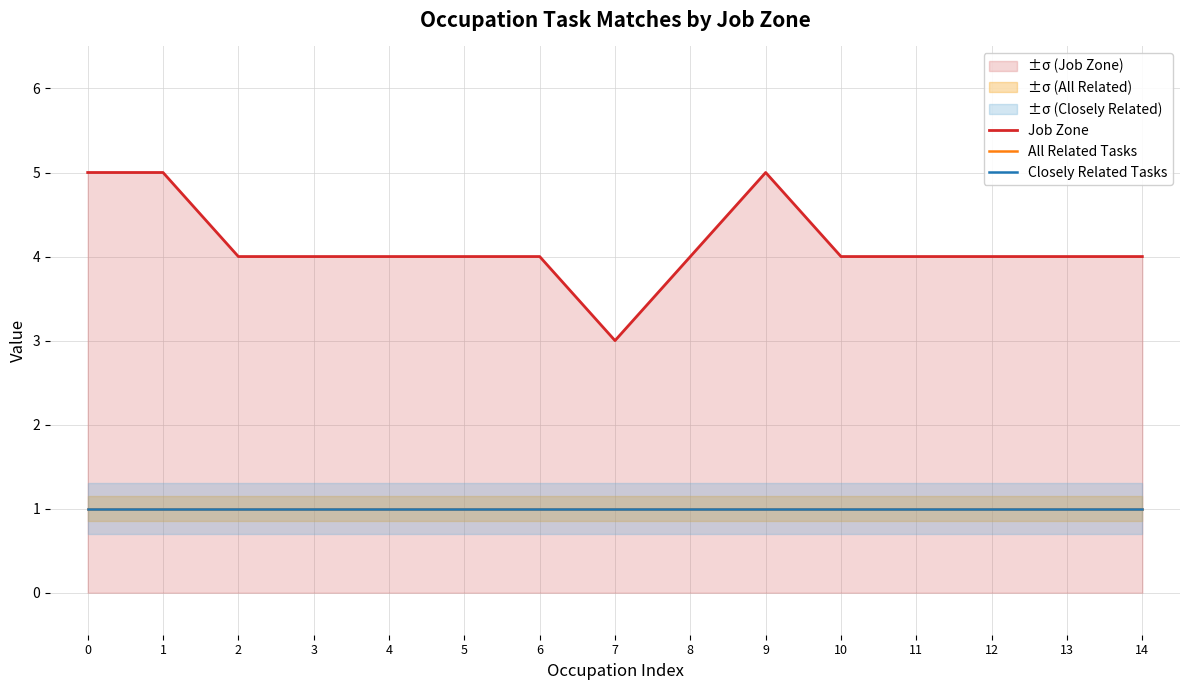

What is the highest value of the Closely Related Tasks series?

1